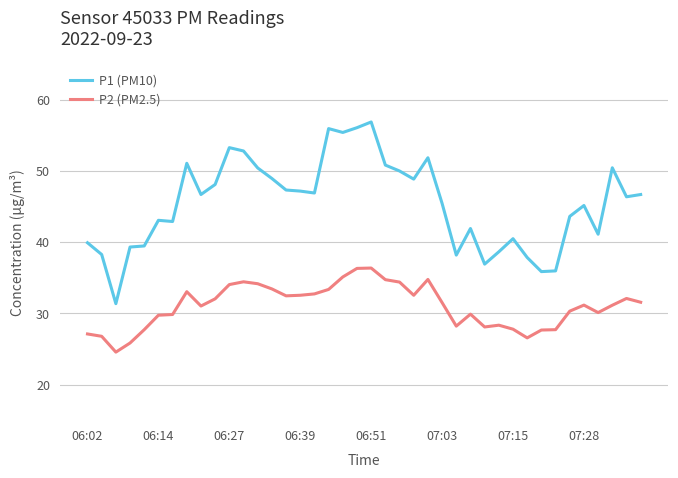

True or false: P1 (PM10) and P2 (PM2.5) cross at least once.

False